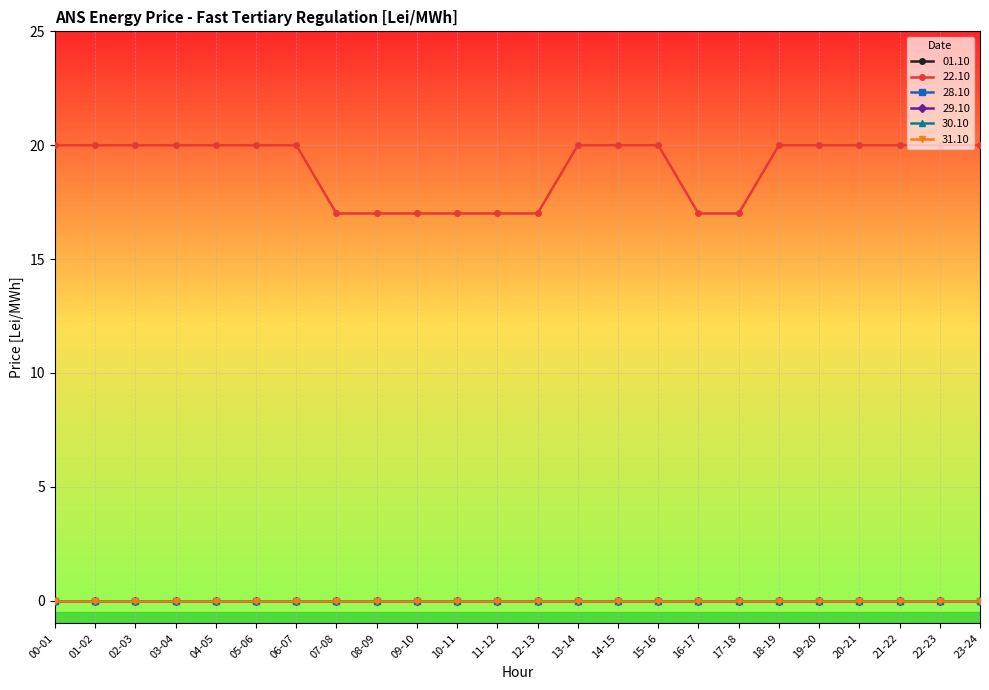

Is this an area chart (filled region under the line)?

No